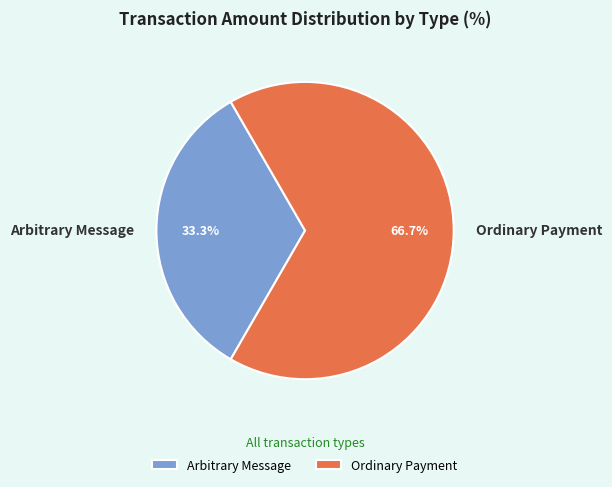

To the nearest percent, what is the average slice percentage?

50%